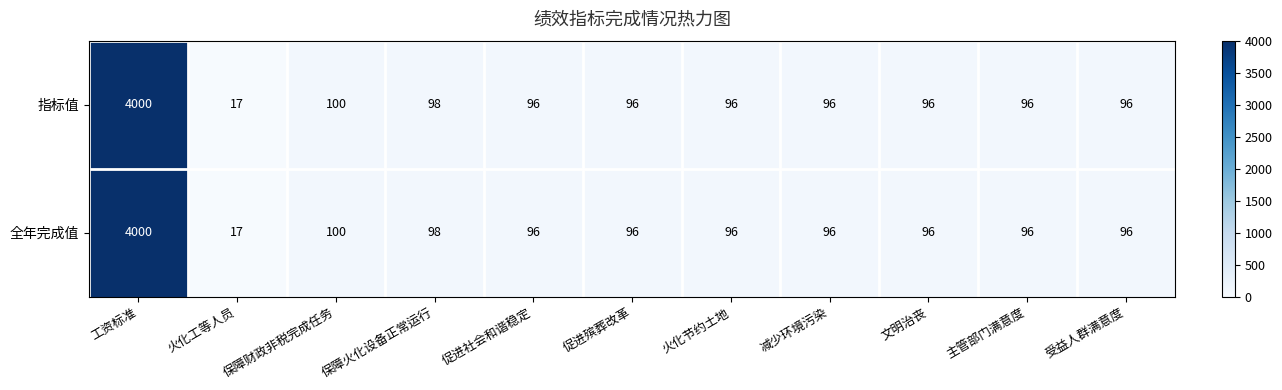

Read the 指标值 value at 火化节约土地.

96